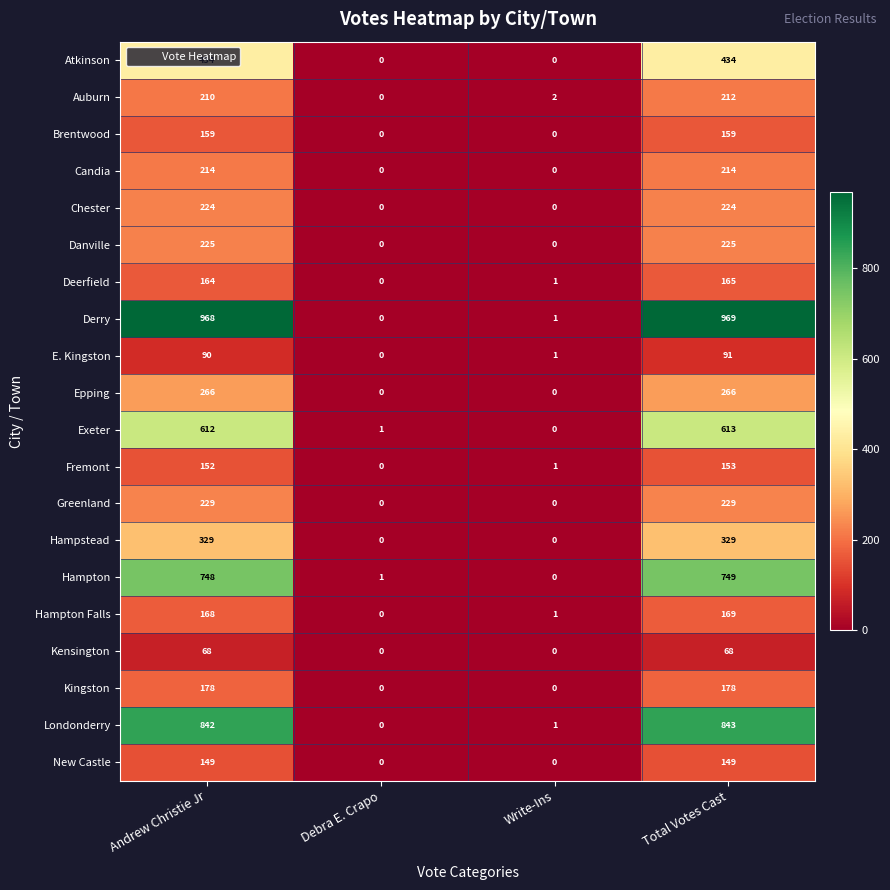

What is the spread (max minus min) of values at Debra E. Crapo?

1